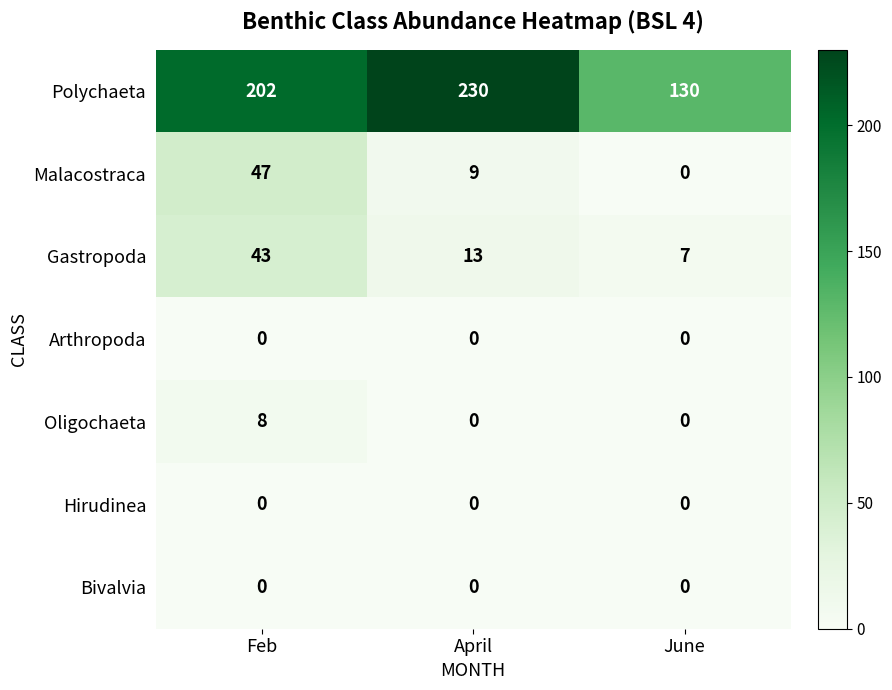

What is the average value of the Gastropoda series?

21